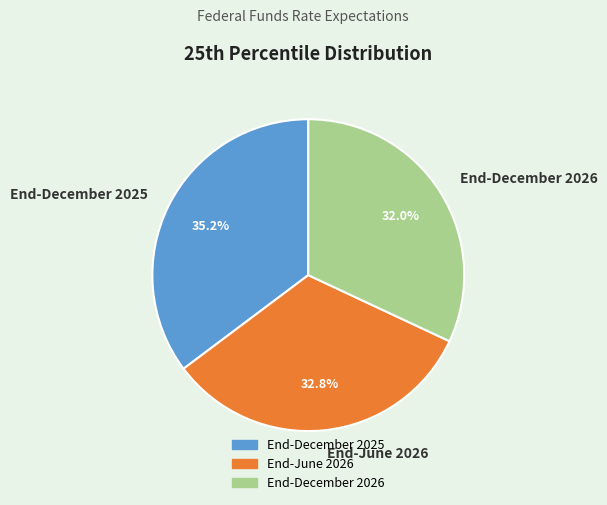

How much of the chart is everything except End-December 2025?

64.8%